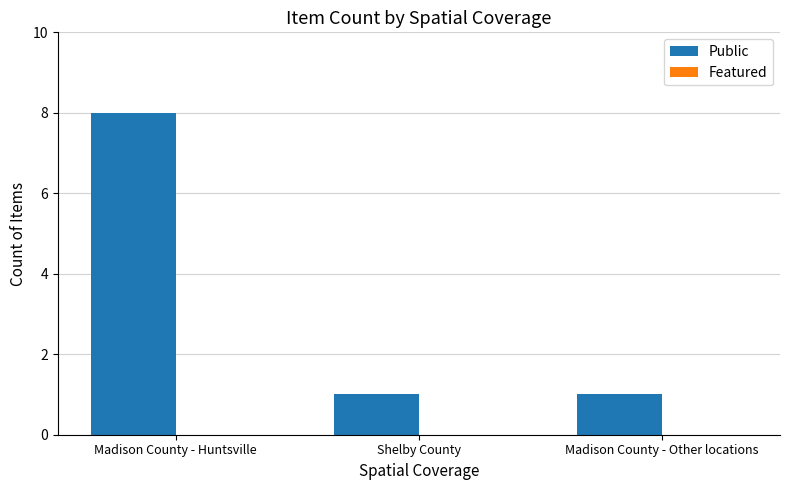

What is the change in value from Madison County - Huntsville to Shelby County?

-7